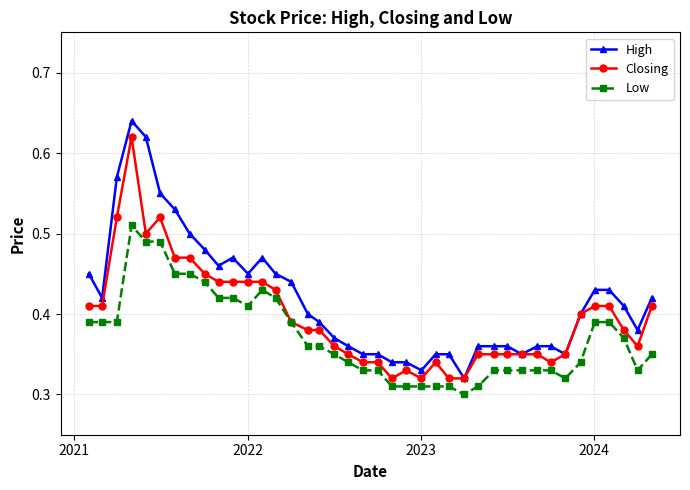

List the series in order of their overall mean, lowest first.

Low, Closing, High